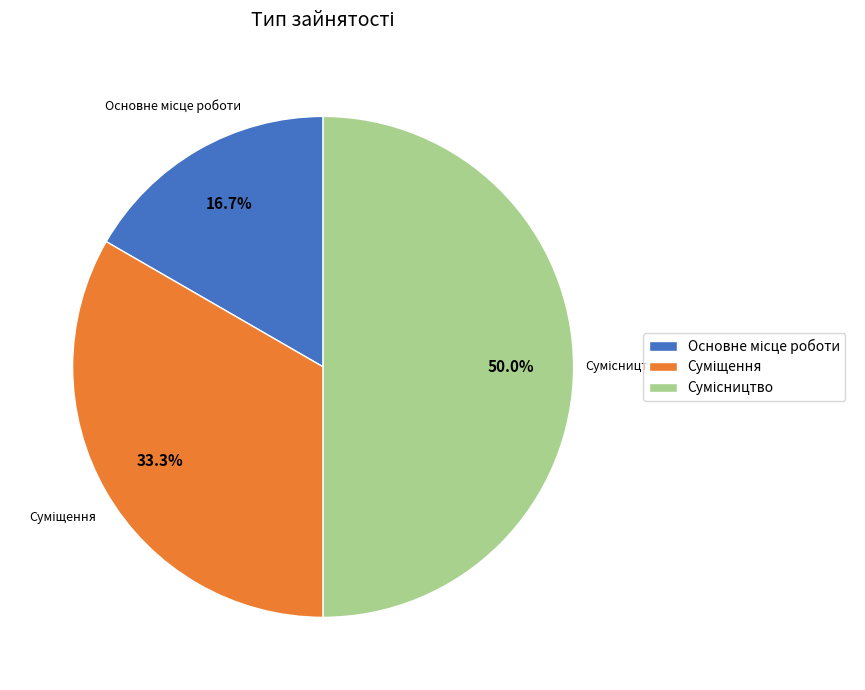

What is the total percentage of Основне місце роботи and Сумісництво?

66.7%